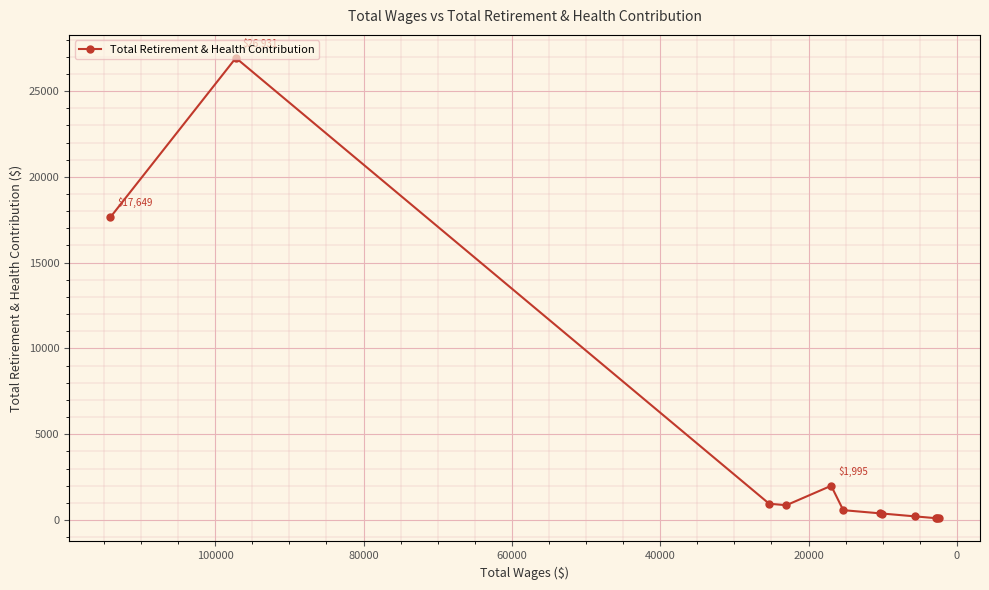

Reading left to right, transcribe all the data shown in this chart.

17649	26931	949	862	1995	574	386	377	210	108	100	92